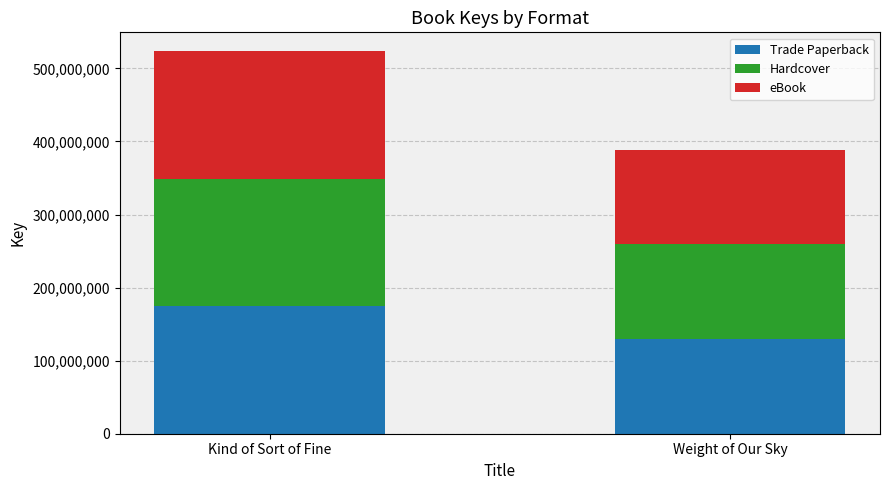

What is the approximate value of Trade Paperback at Kind of Sort of Fine, to the nearest 100?

174414900